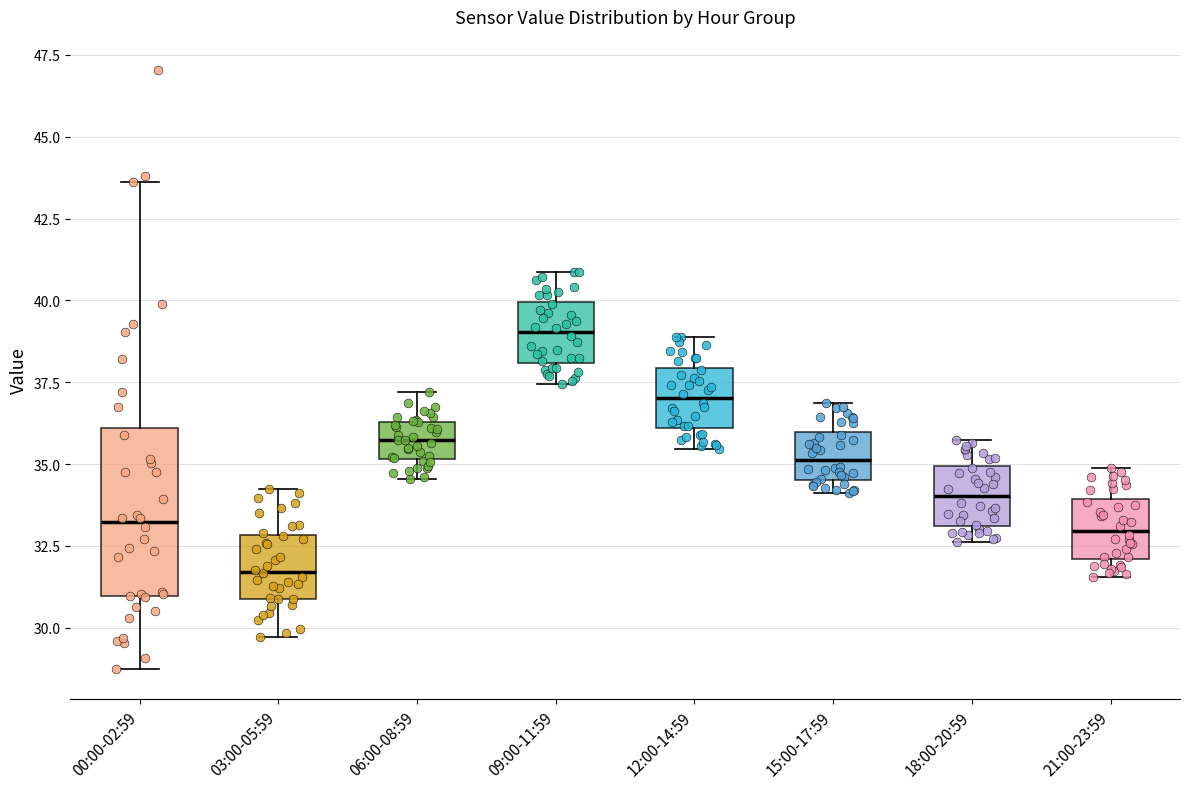

Where does the median line of the box for 21:00-23:59 sit on the y-axis? The values are not printed on the chart, so give them approximately, as read against the axis.

33.0